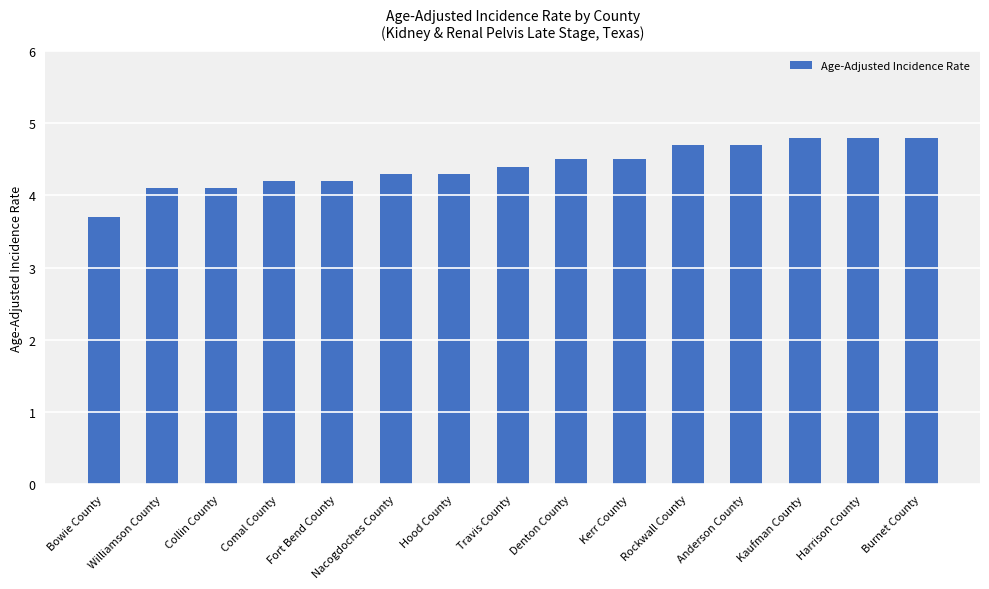

What value does the data have at Williamson County?

4.1